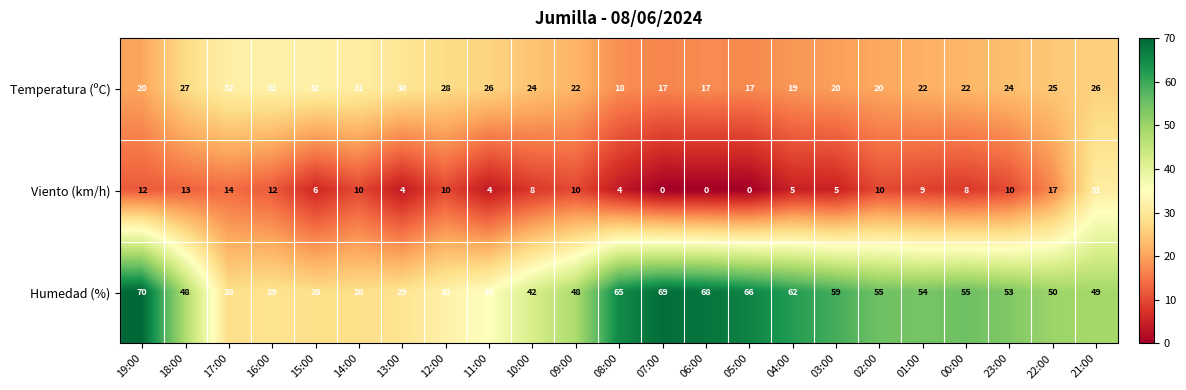

Between 18:00 and 06:00, which series saw the biggest shift?

Humedad (%)